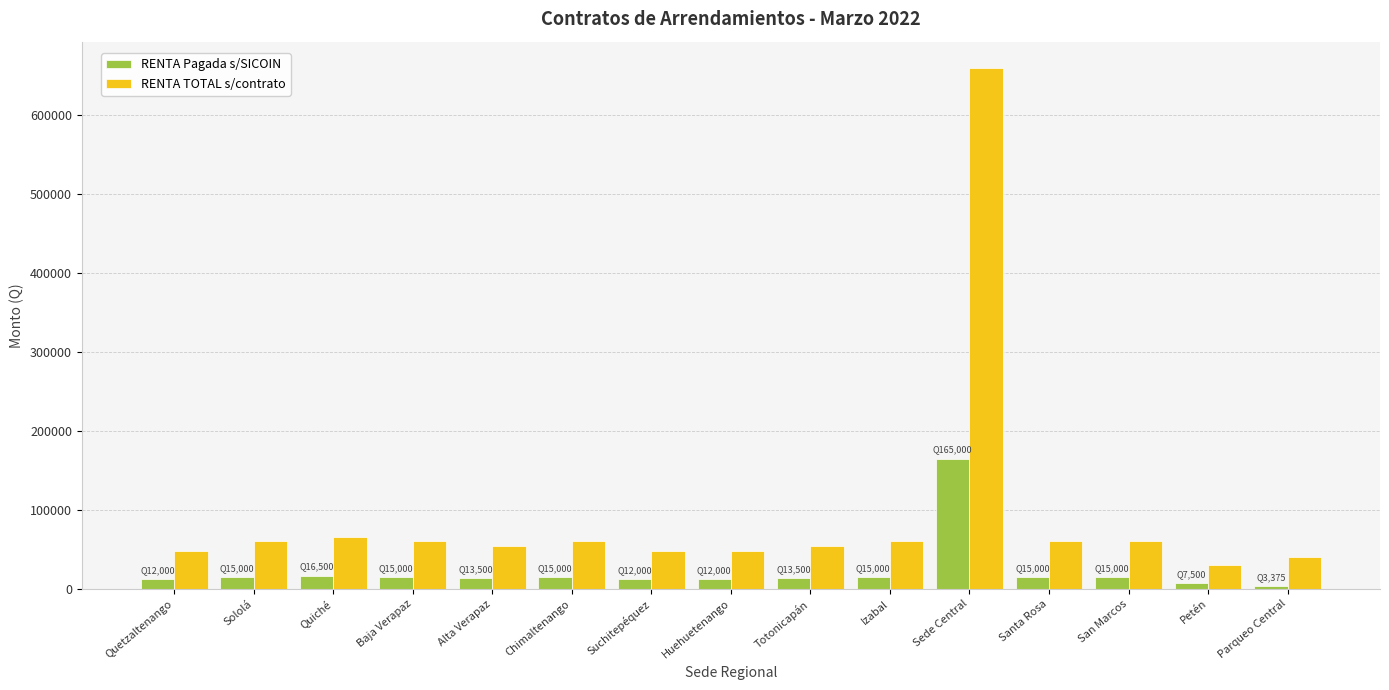

How many bars are there in total?

30